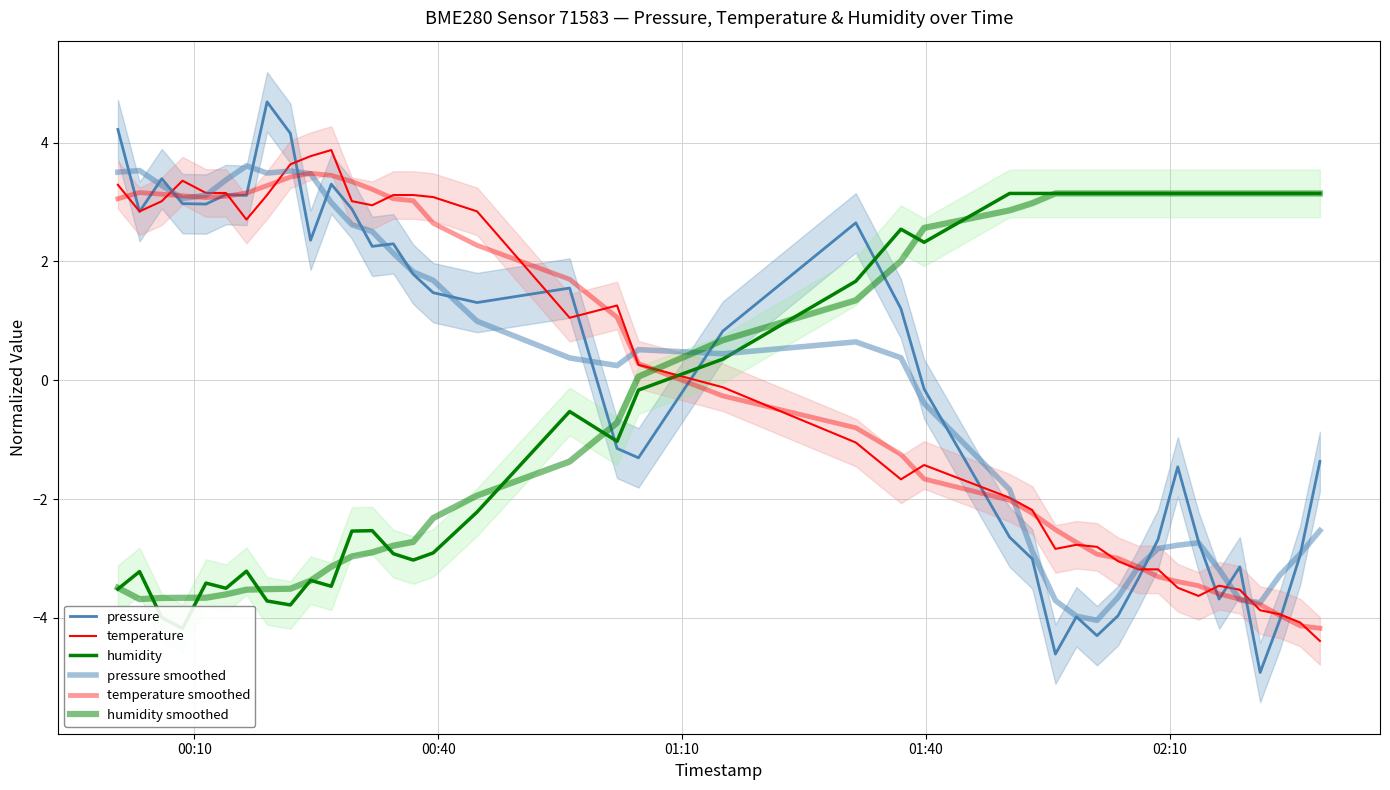

What is the value of the pressure smoothed point at the 2nd from the left?

3.5